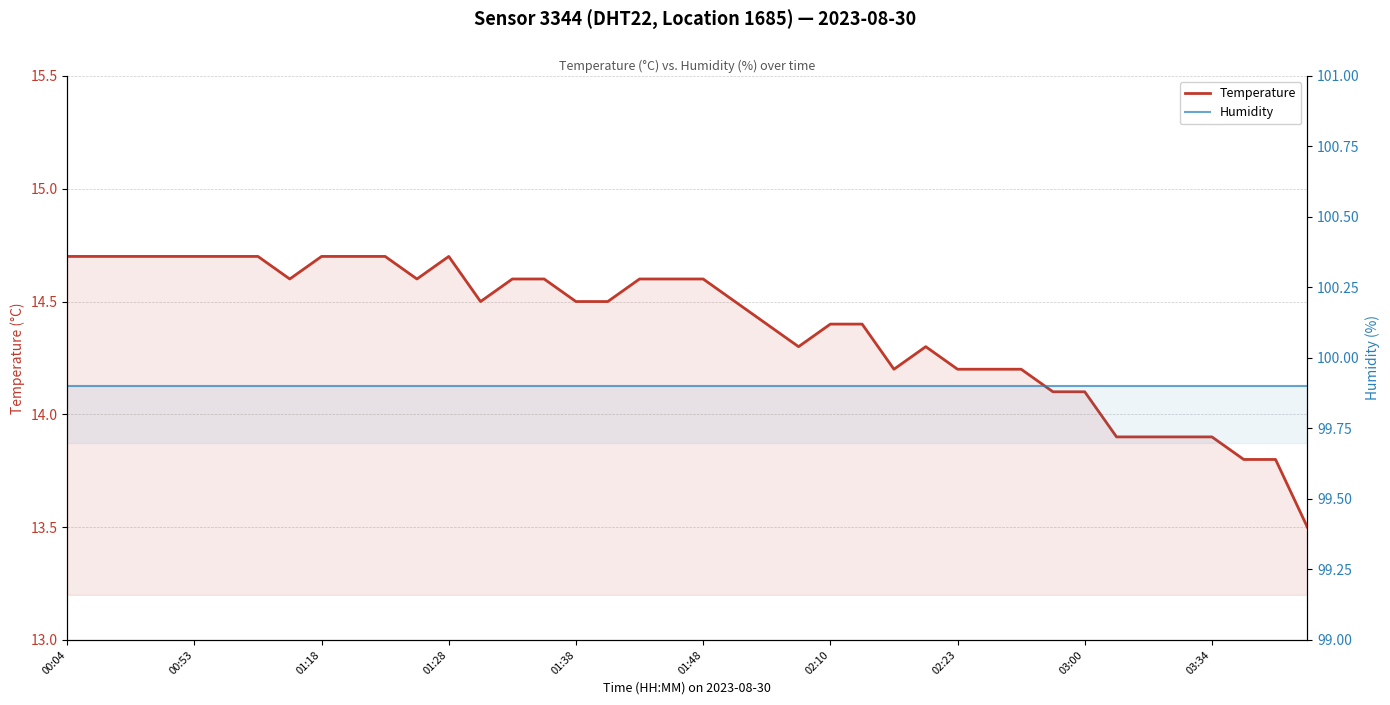

At how many categories does at least one series exceed 92?

40